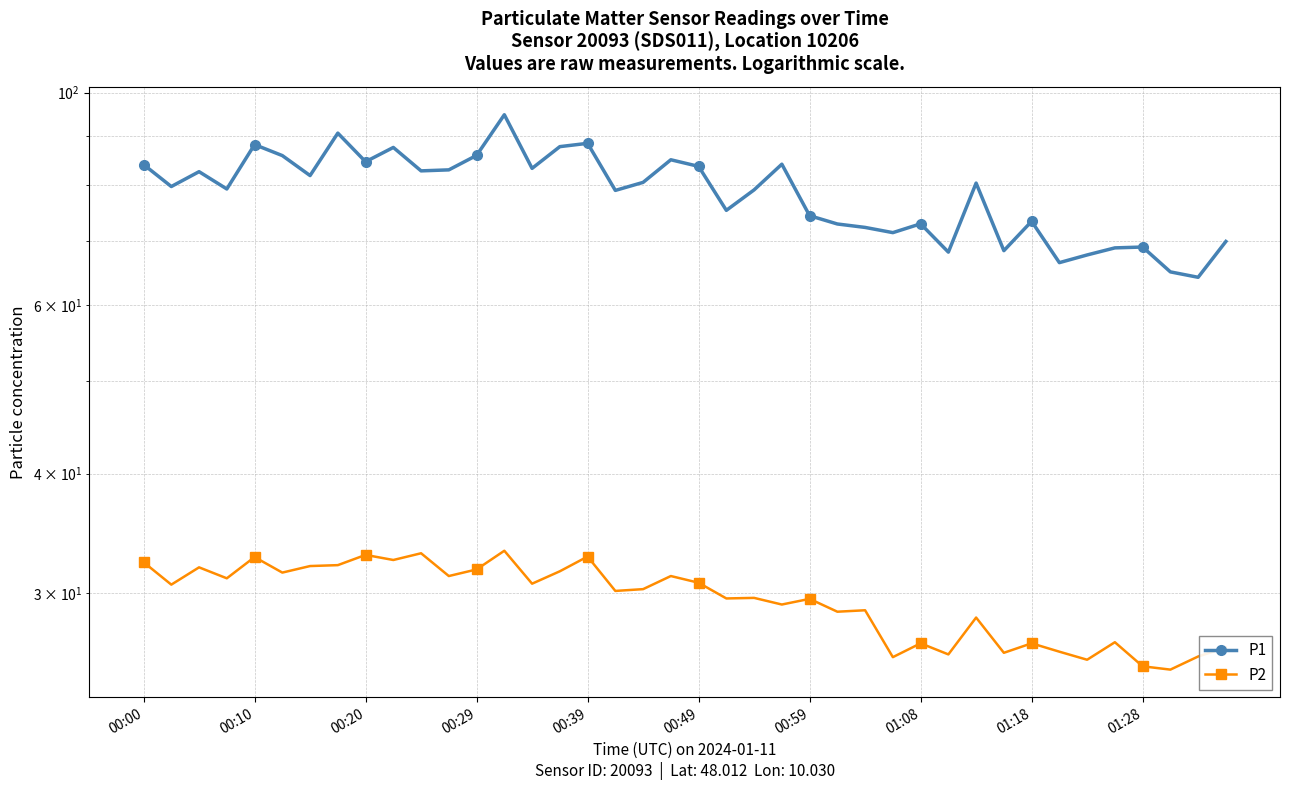

What is the total value across all series at 00:29?

117.7